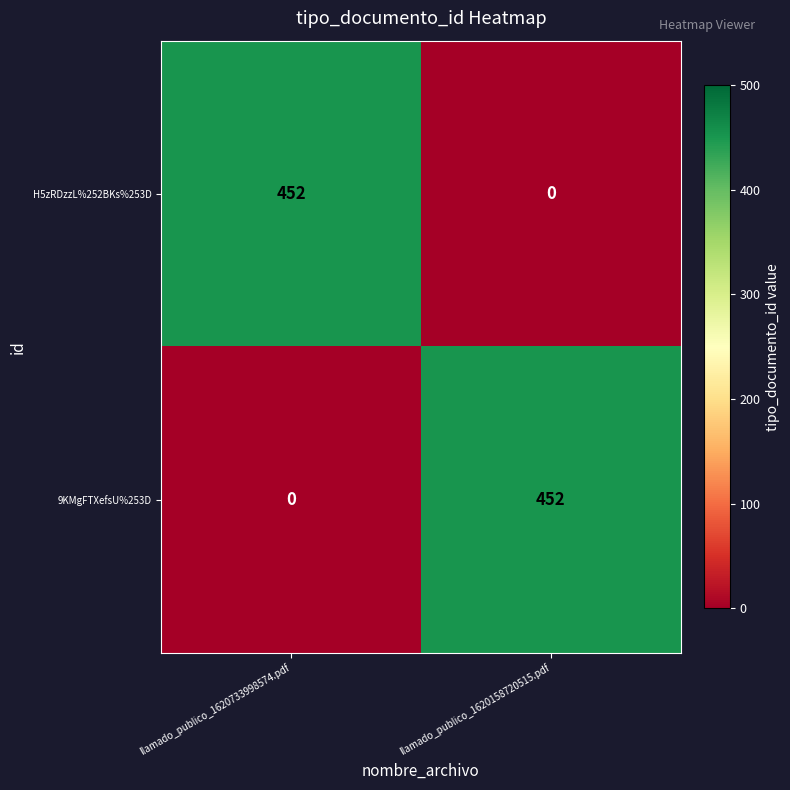

At which label does H5zRDzzL%252BKs%253D reach its minimum?

llamado_publico_1620158720515.pdf